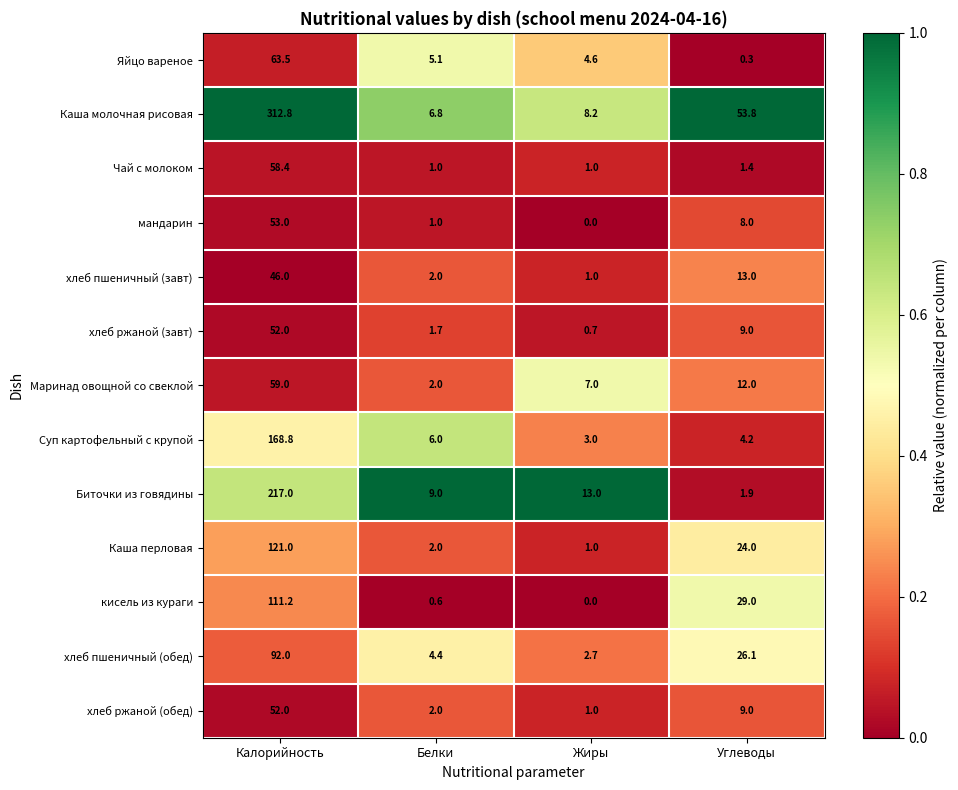

True or false: Биточки из говядины has a value of 1.9 at Углеводы.

True